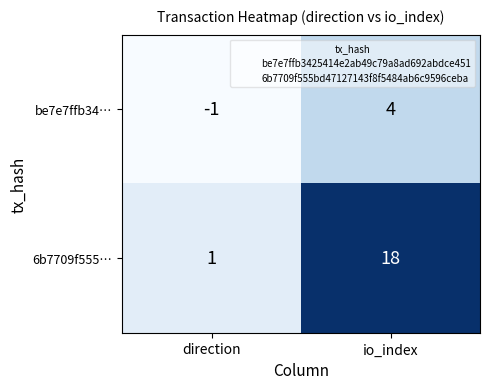

What is the average value of the 6b7709f555… series?

10